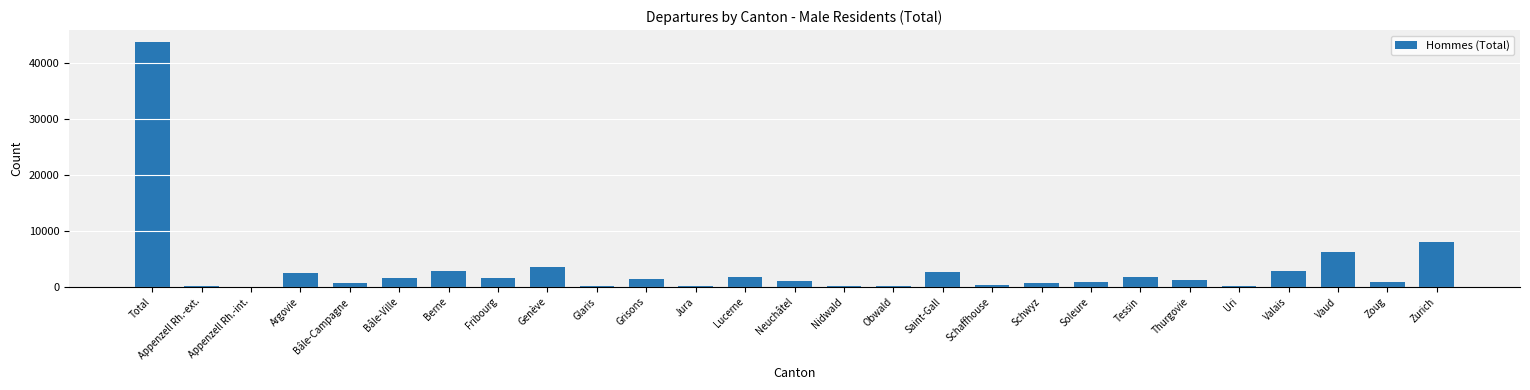

Which has a higher value, Bâle-Campagne or Zurich?

Zurich